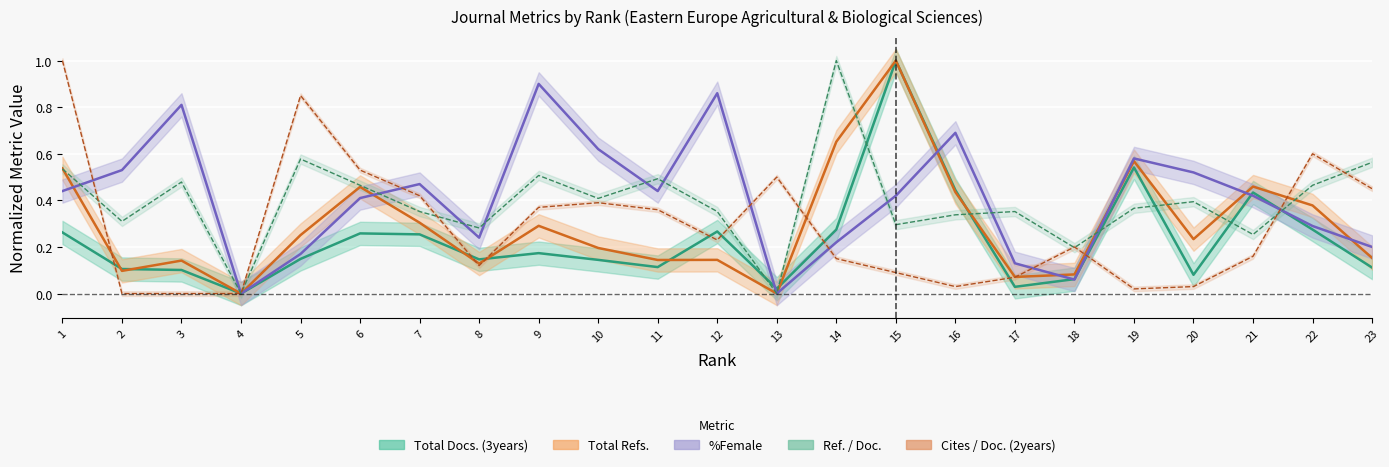

True or false: Total Refs. has a value of 0.3 at 7.

True